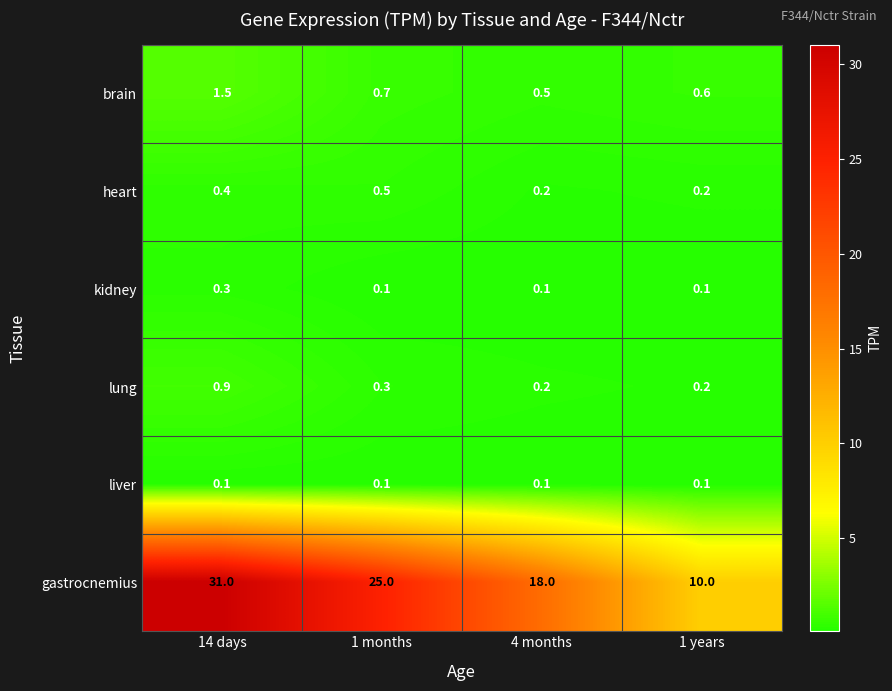

At how many categories does at least one series exceed 4?

4